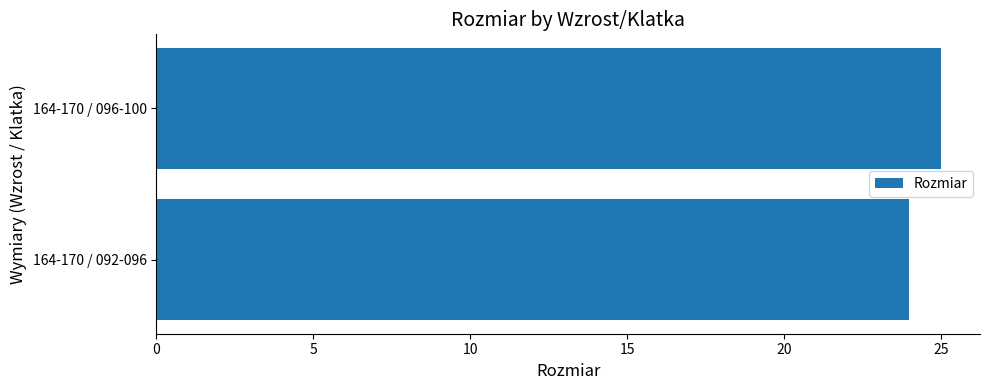

True or false: the data shows 25 at 164-170 / 096-100.

True